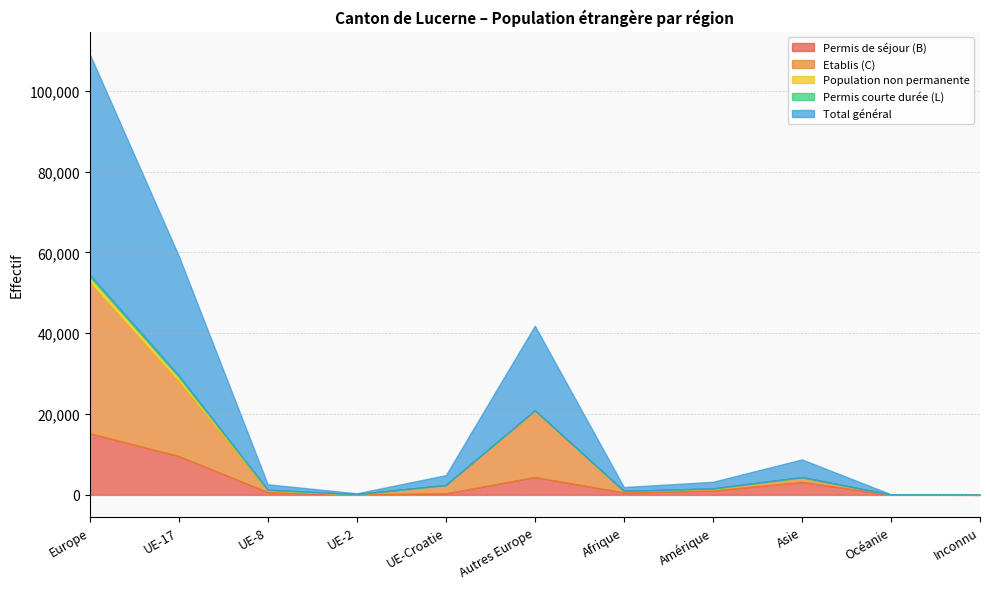

The value of Permis courte durée (L) at Asie is 12. True or false?

True